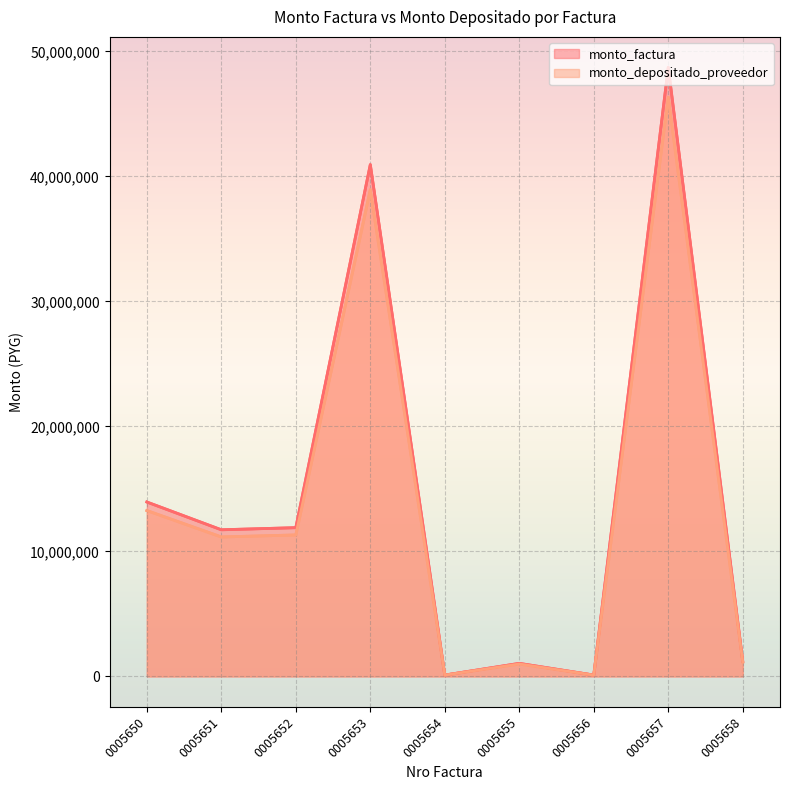

What are all the series names shown in the legend?

monto_factura, monto_depositado_proveedor